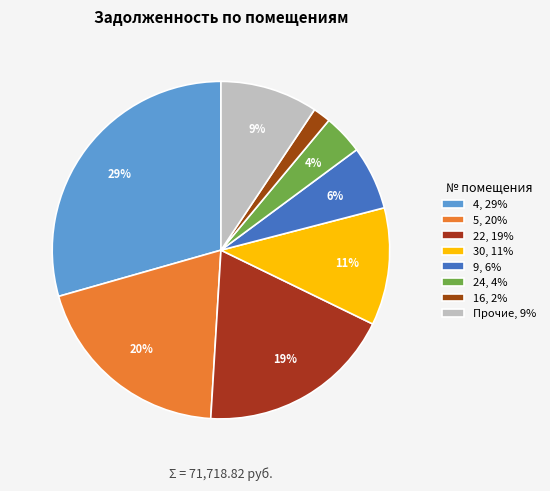

Is there a majority slice in this chart?

No